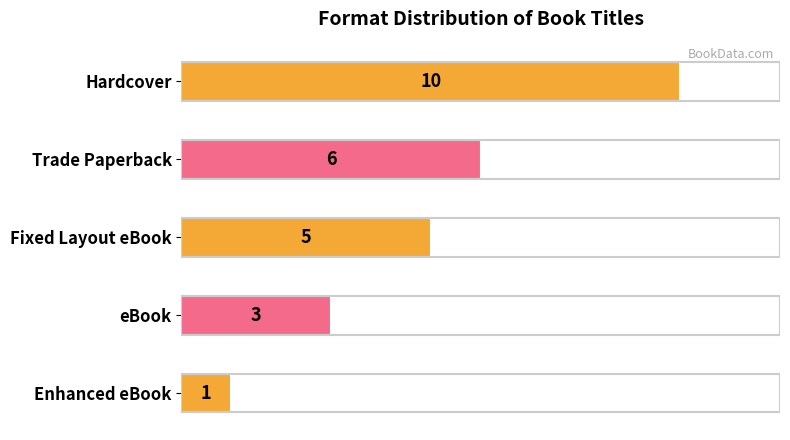

What is the average value?

5